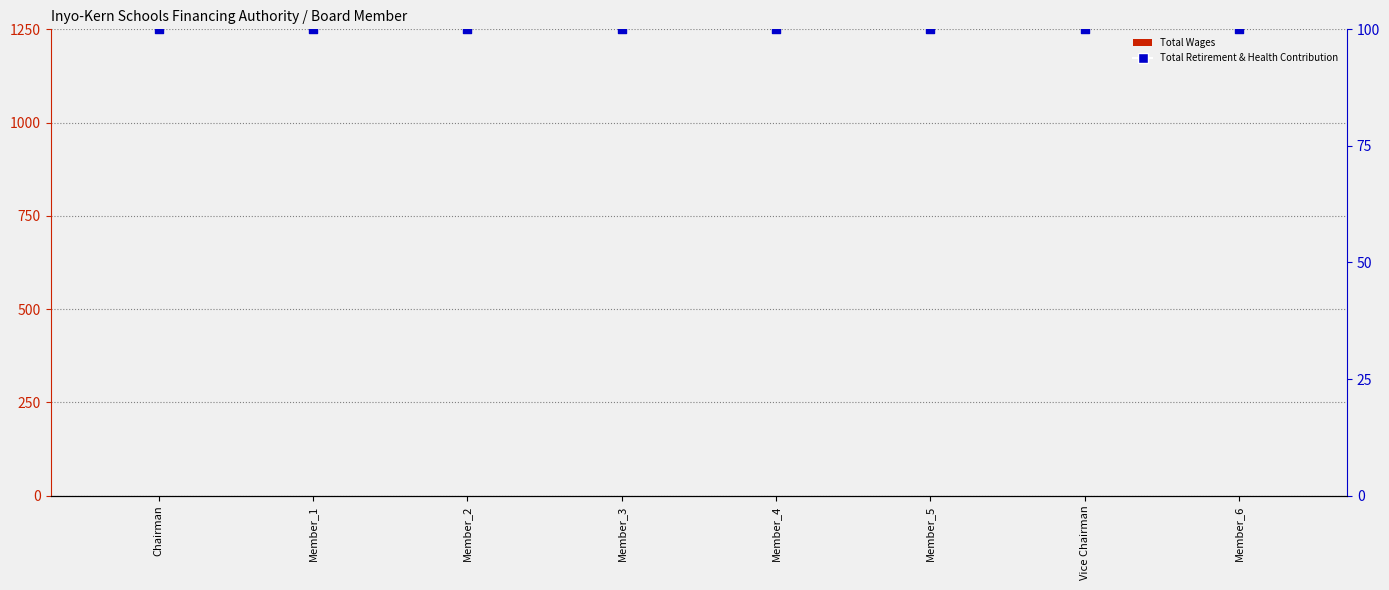

Is the value of Total Retirement & Health Contribution at Member_4 greater than the value of Total Wages at Member_1?

Yes